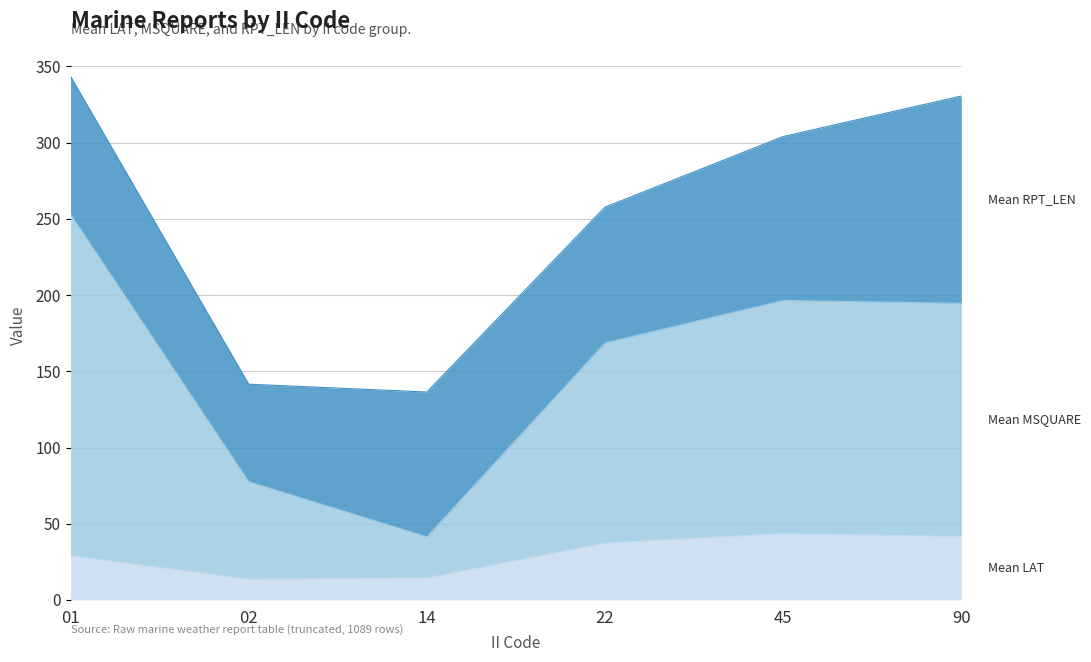

What is the total value across all series at 02?

141.6